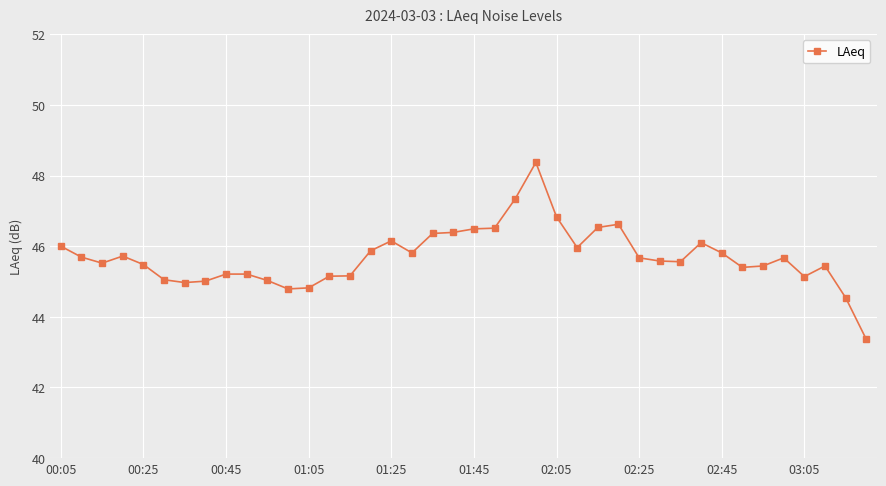

What is the value of the 1st point from the left?

46.0